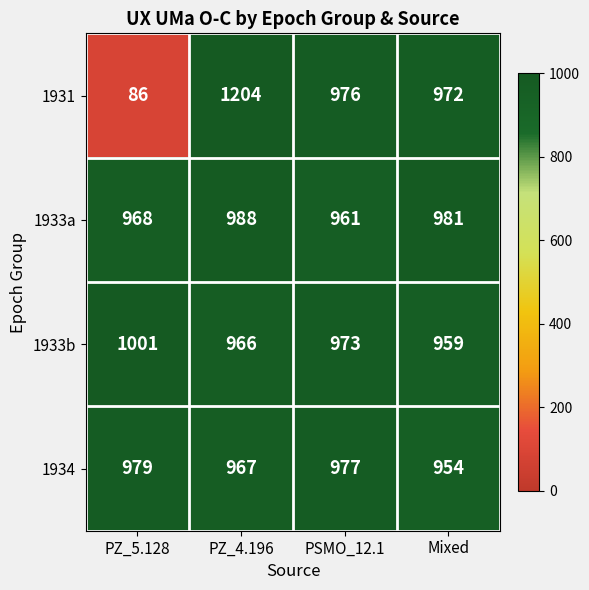

Is it true that 1933b equals 249 at PZ_4.196?

False